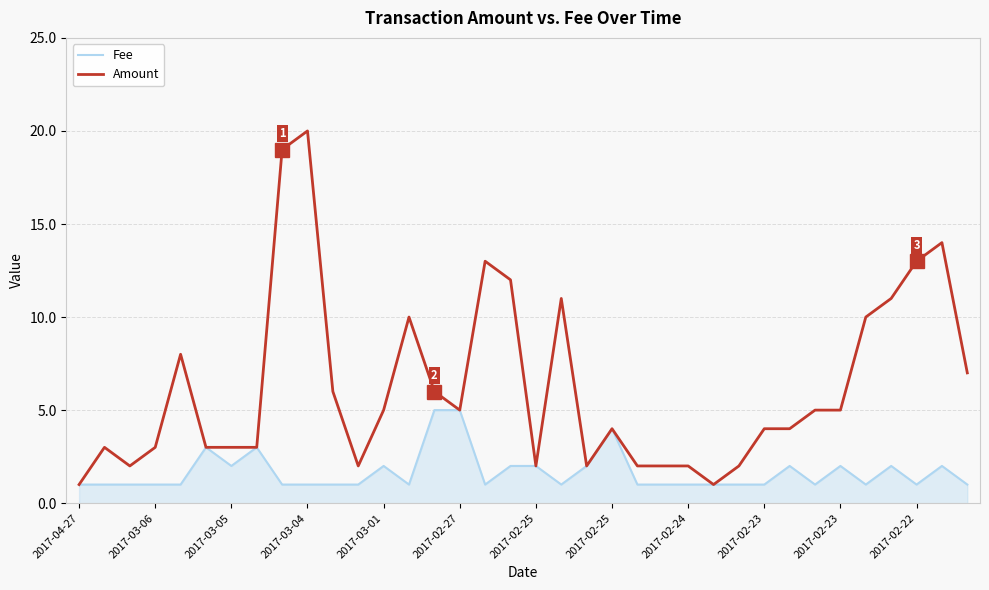

What is the minimum value for Amount?

1.0